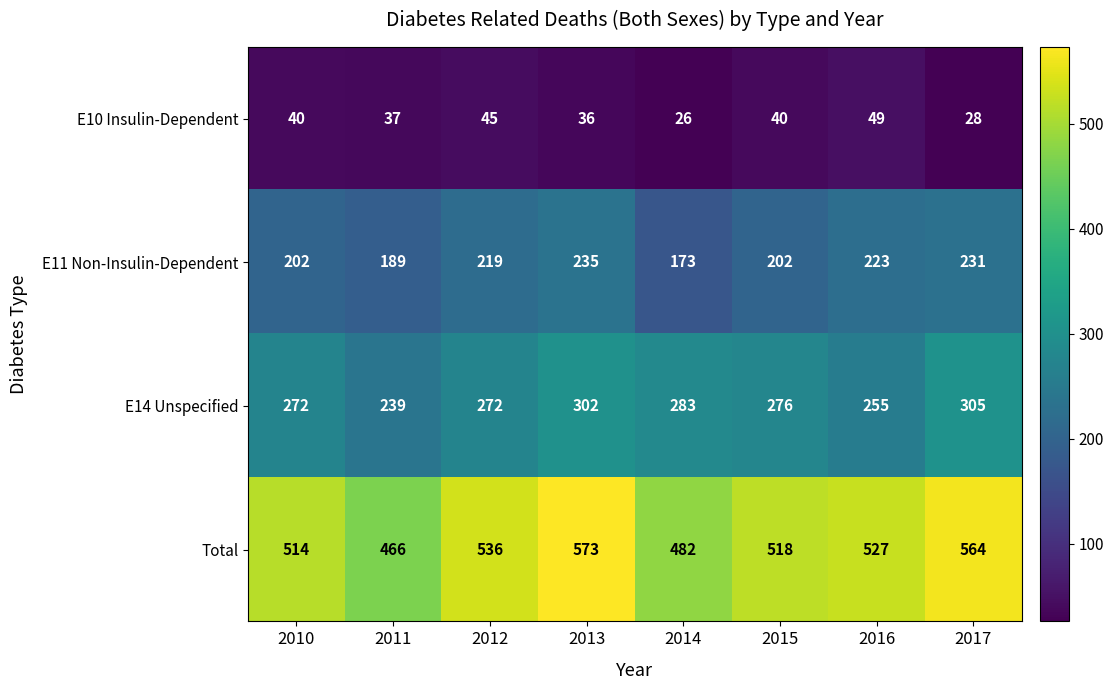

At which category does the chart reach its peak across all series?

2013